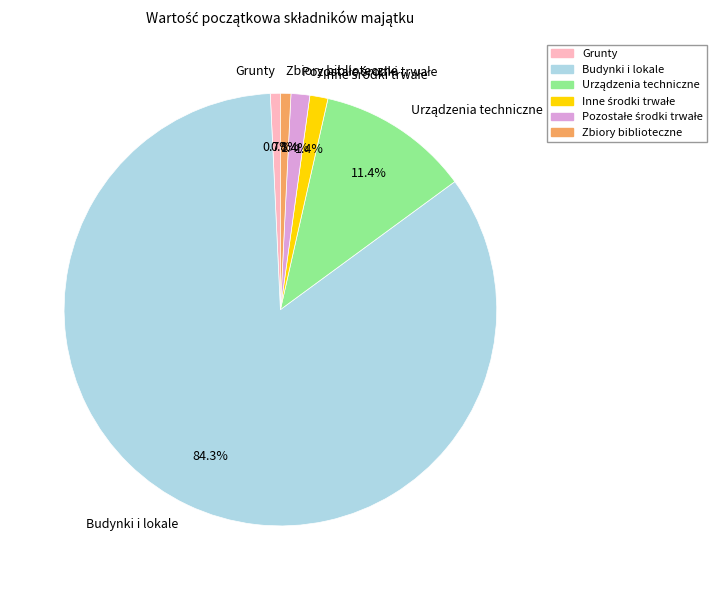

How many segments does this pie chart have?

6